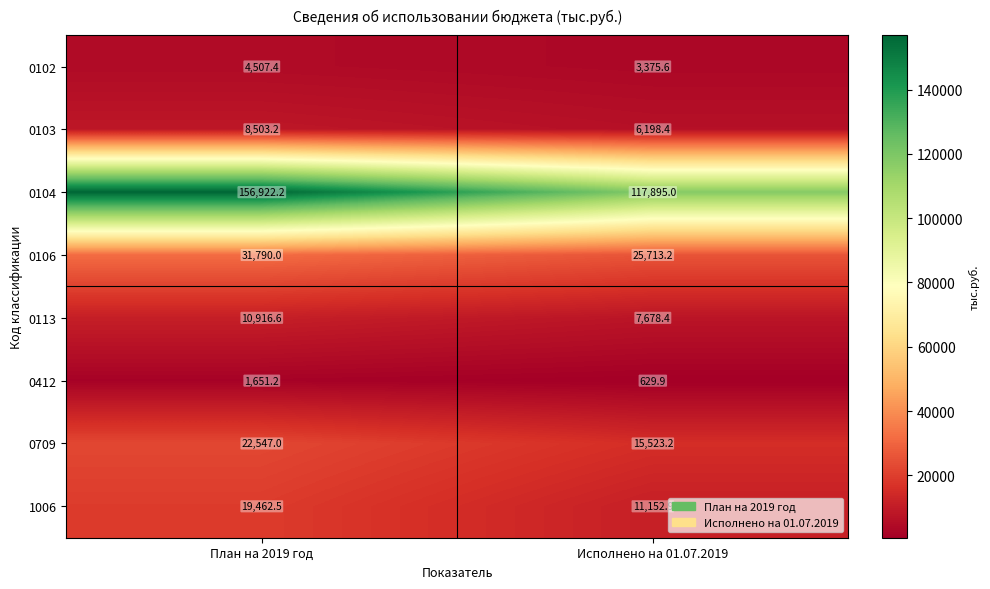

Rank the series at Исполнено на 01.07.2019 from highest to lowest value.

0104, 0106, 0709, 1006, 0113, 0103, 0102, 0412